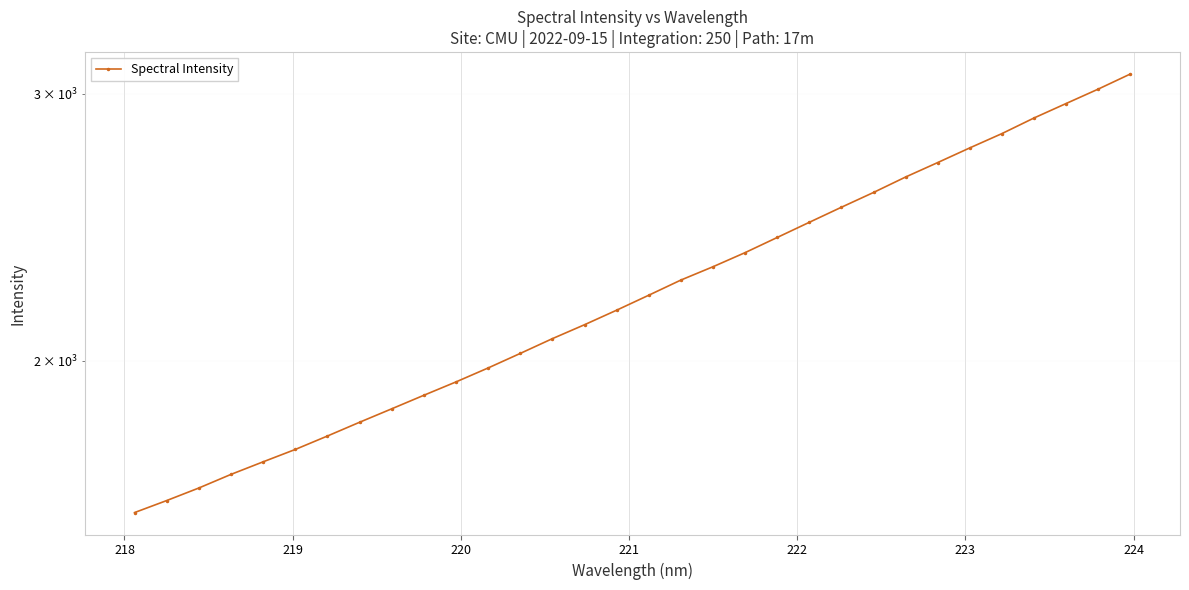

How many lines are shown in the chart?

1